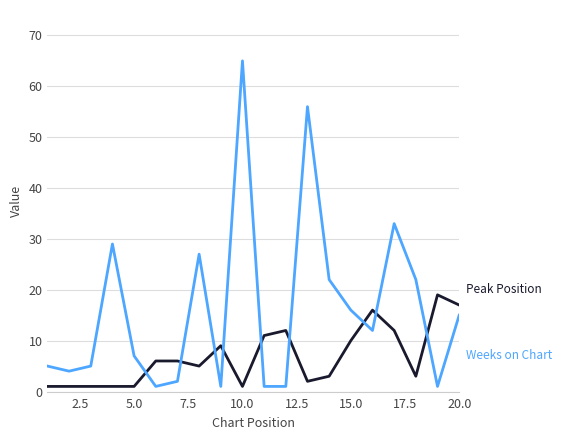

What is the greatest value displayed?

65